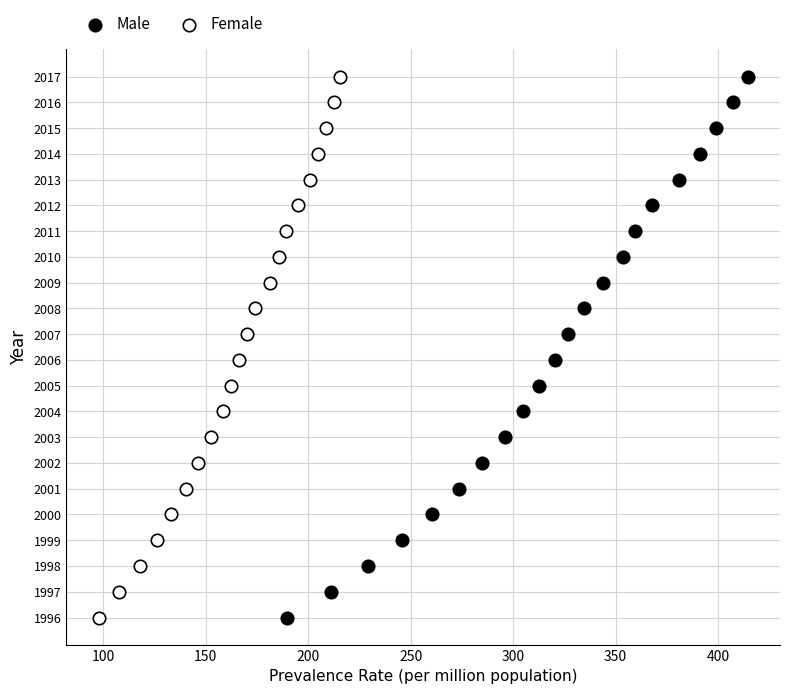

What are all the series names shown in the legend?

Male, Female